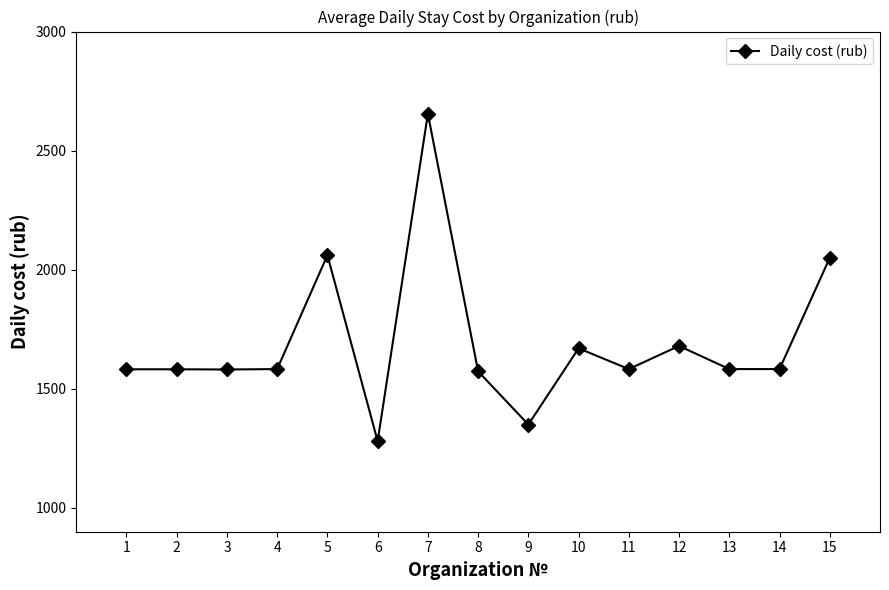

True or false: there are more than 1 points higher than both neighbors.

True